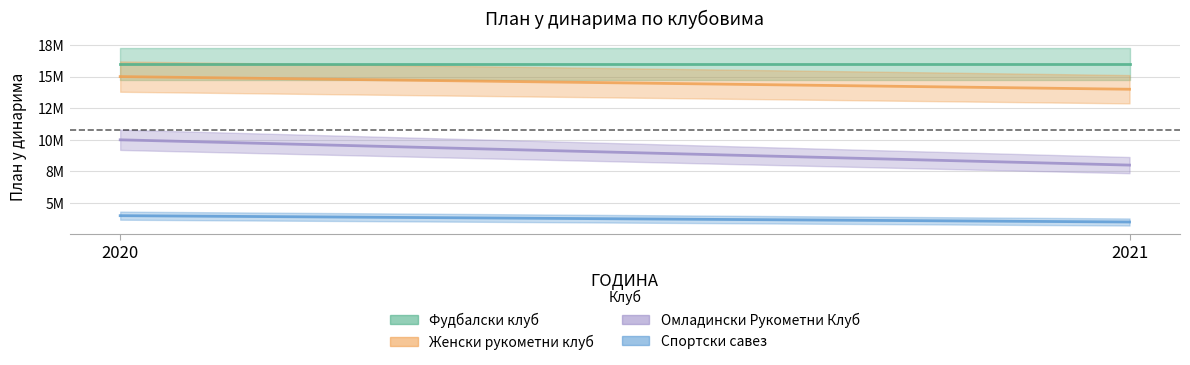

Is the value of Спортски савез at 2021 greater than the value of Женски рукометни клуб at 2020?

No